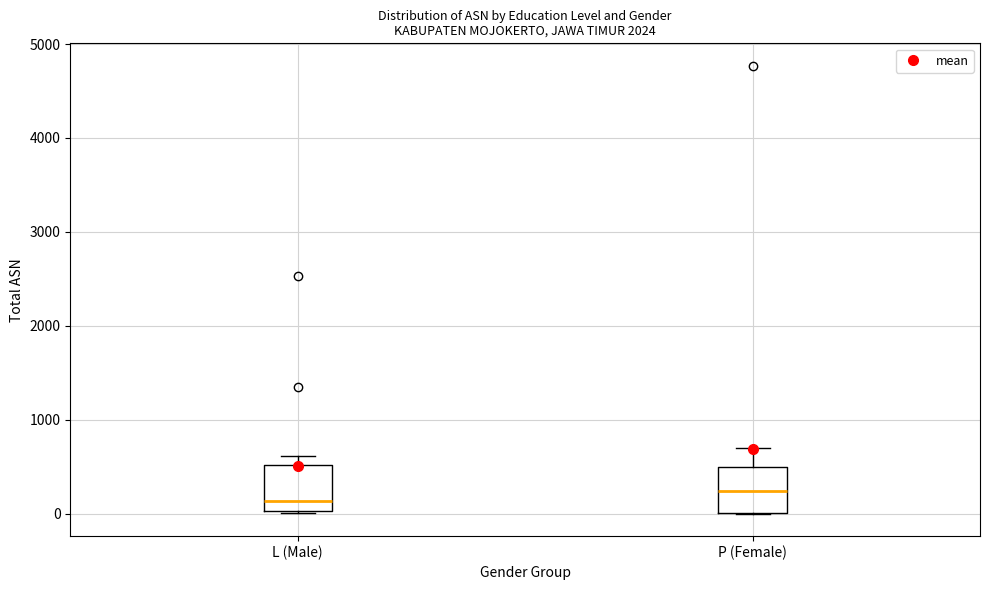

Reading left to right, transcribe this box plot: for each box, give where its median line is, the range the box spans, and where its two whiskers end, as read against the y-axis. The values are not printed on the chart, so give them approximately, as read against the axis.

L (Male): median 100, box 0 to 500, whiskers 0 to 600
P (Female): median 200, box 0 to 500, whiskers 0 to 700